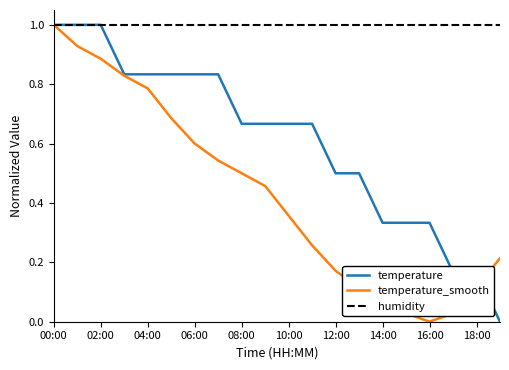

What is the highest value of the temperature series?

1.0